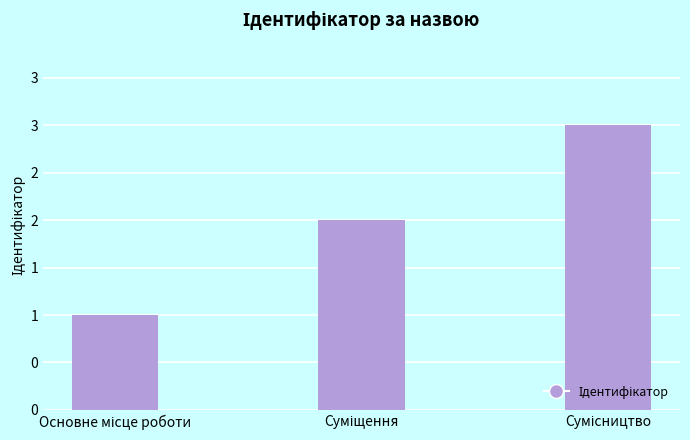

What is the sum of all values?

6